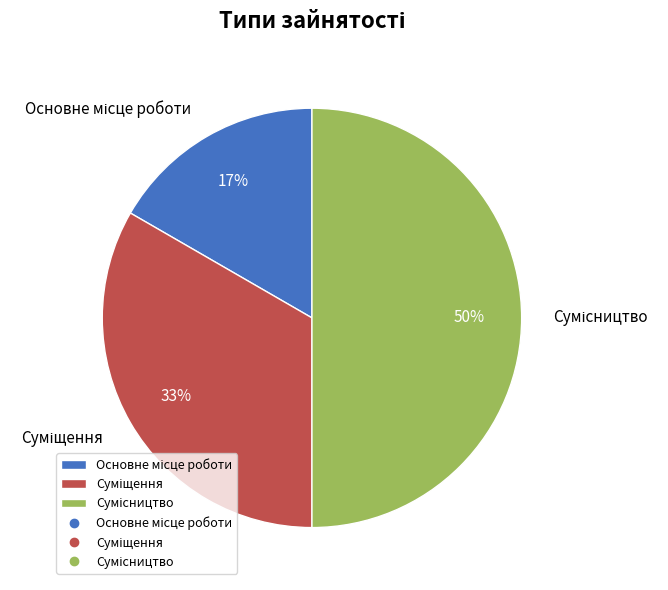

To the nearest percent, what is the average slice percentage?

33%